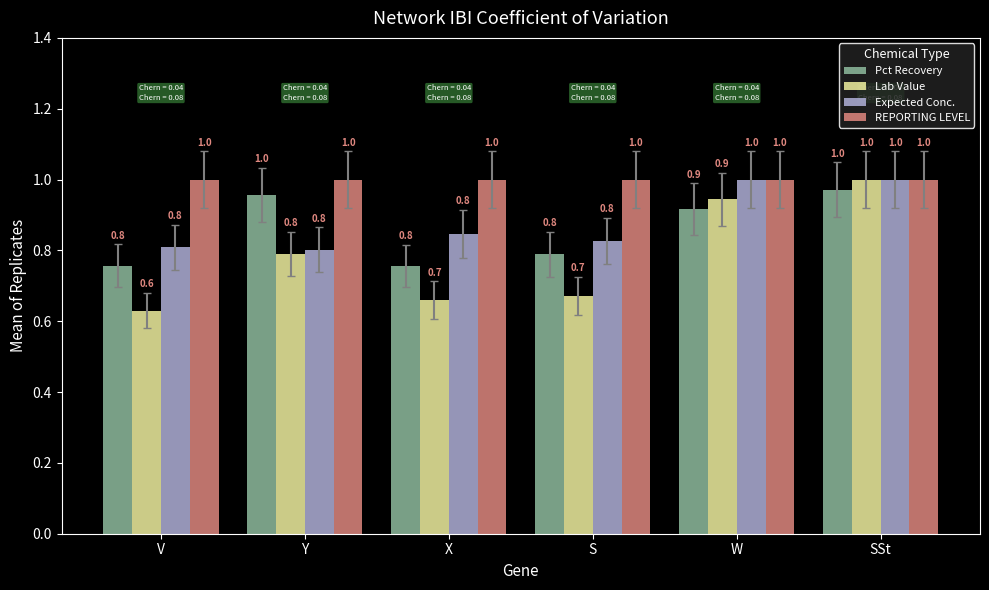

The value of Pct Recovery at V is 1.2. True or false?

False